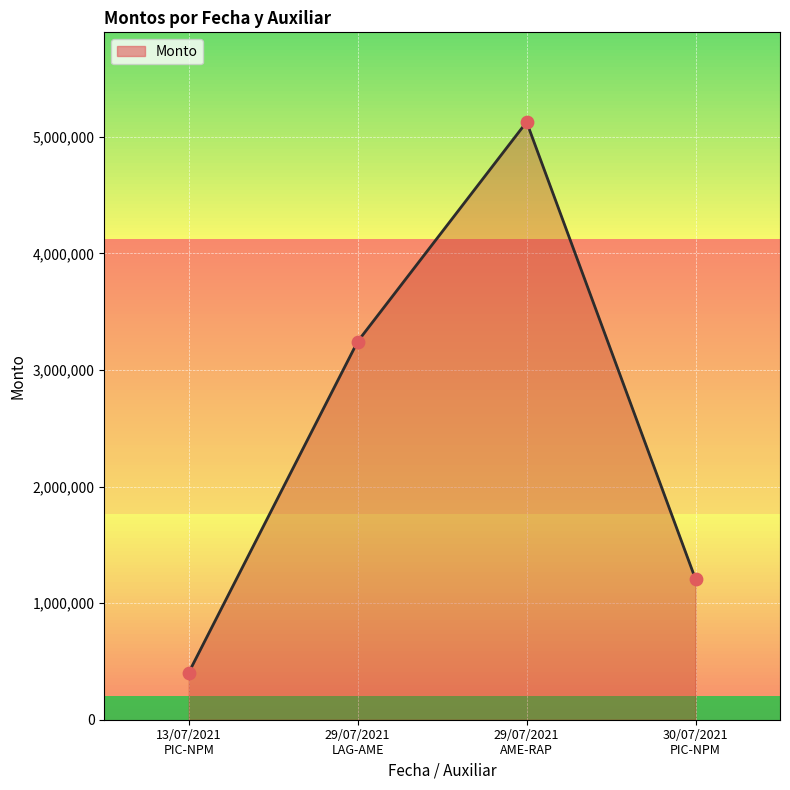

Between 29/07/2021
LAG-AME and 30/07/2021
PIC-NPM, which is larger?

29/07/2021
LAG-AME